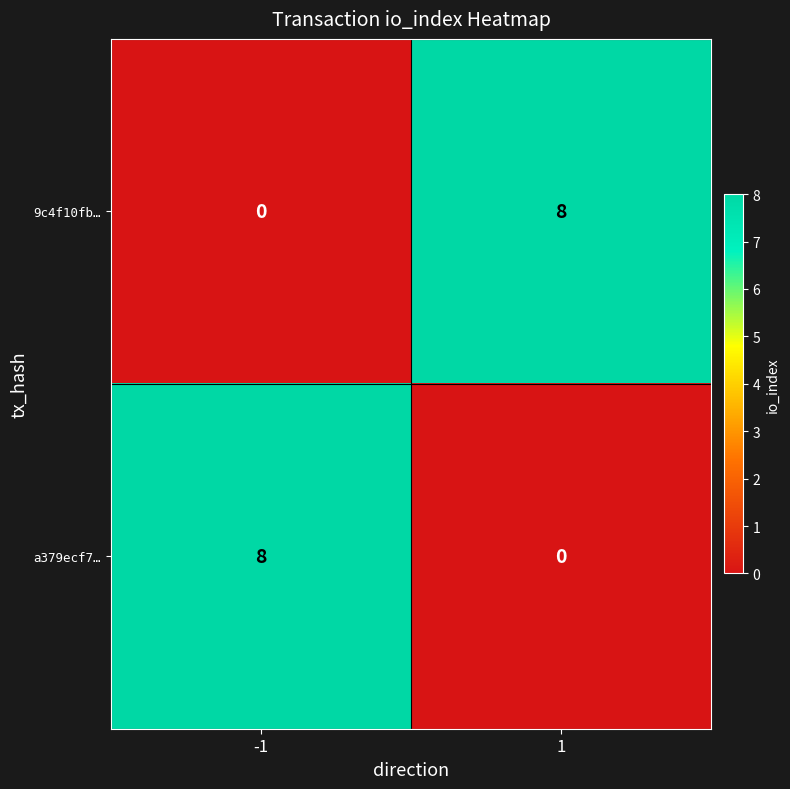

What is the spread (max minus min) of values at -1?

8